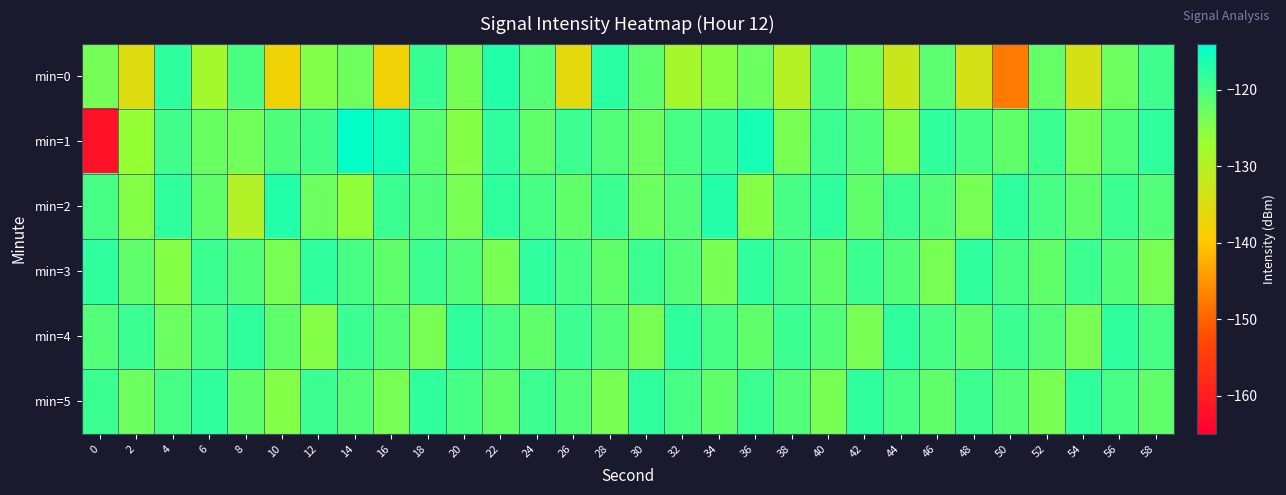

How many series are shown in this chart?

6